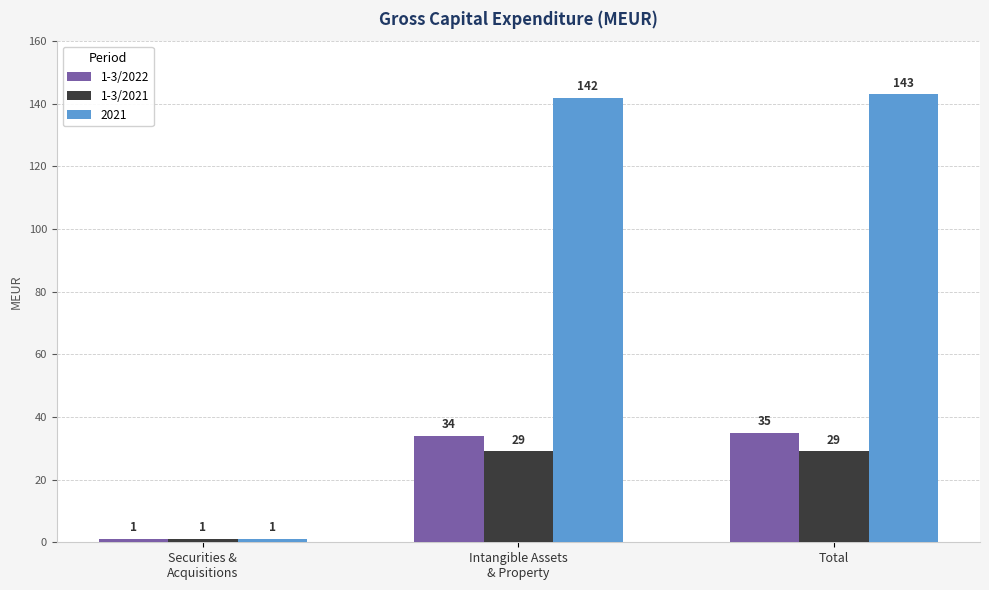

Reading left to right, what are all the values shown in this chart?

1-3/2022: 1	34	35
1-3/2021: 1	29	29
2021: 1	142	143